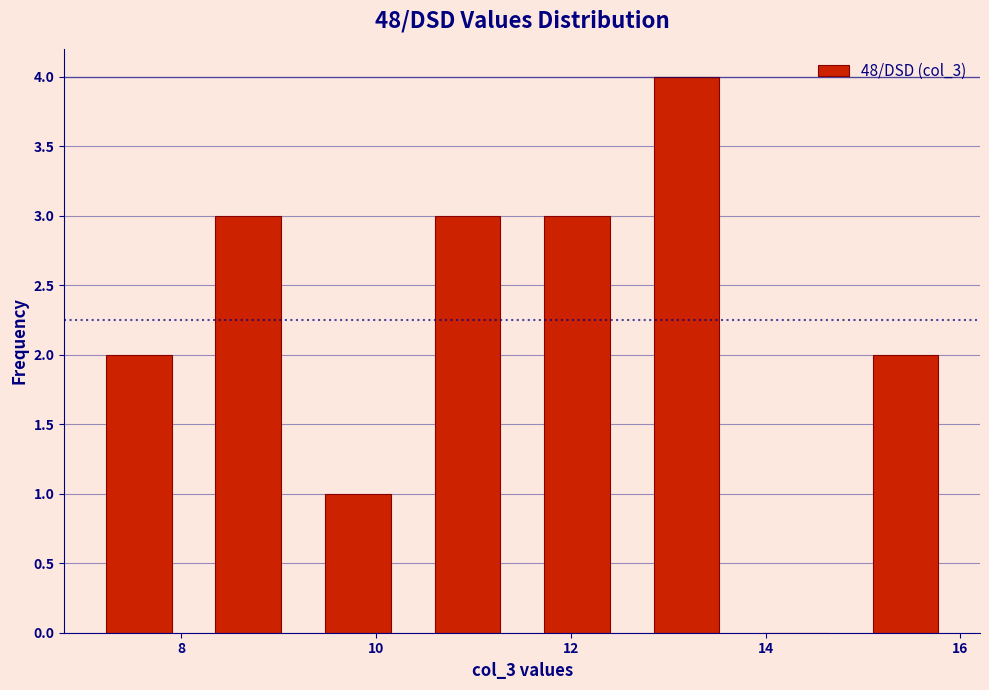

Reading left to right, transcribe this chart: for each bar, give the range it covers on the x-axis and its height. Neither the bar edges nor the heights are printed on the chart, so give them approximately, as read against the axes.

7.0 to 8.2: 2
8.2 to 9.2: 3
9.2 to 10.4: 1
10.4 to 11.6: 3
11.6 to 12.6: 3
12.6 to 13.8: 4
13.8 to 14.8: 0
14.8 to 16.0: 2